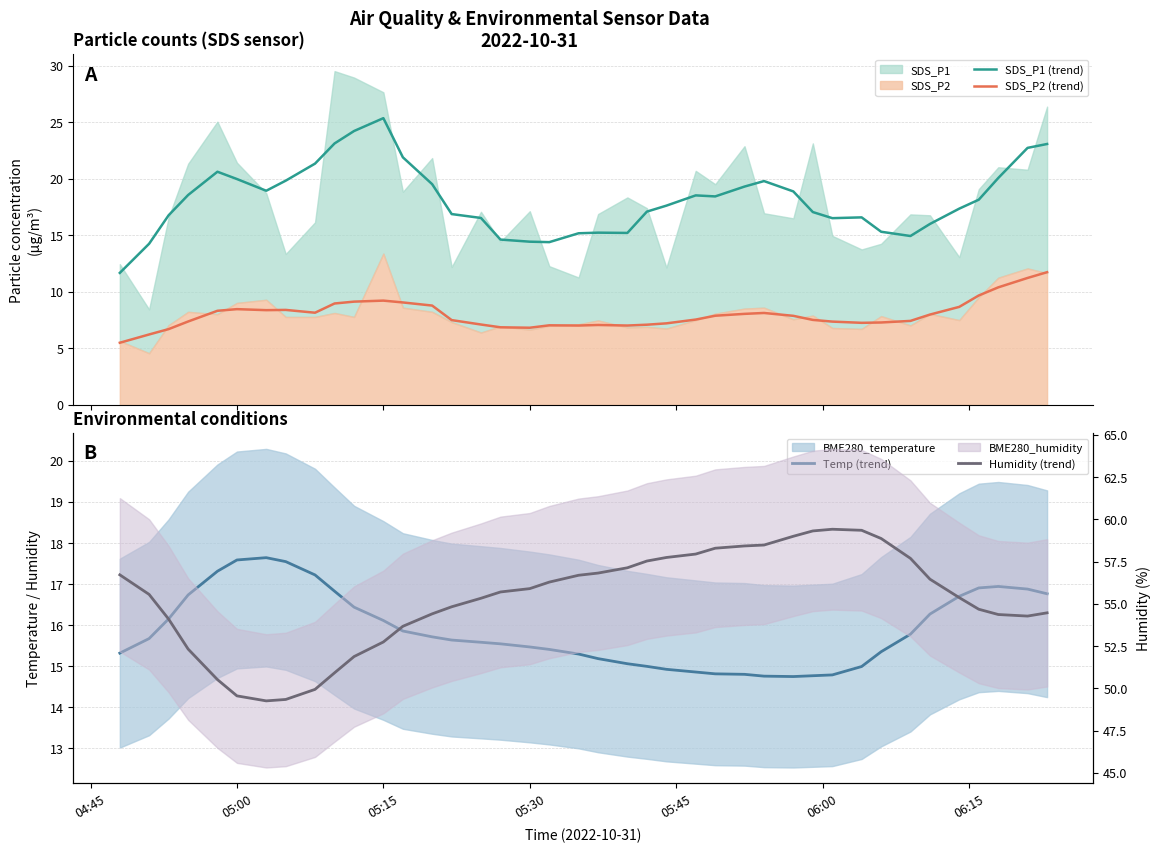

Which series has the largest range (max minus min)?

SDS_P1 (trend)